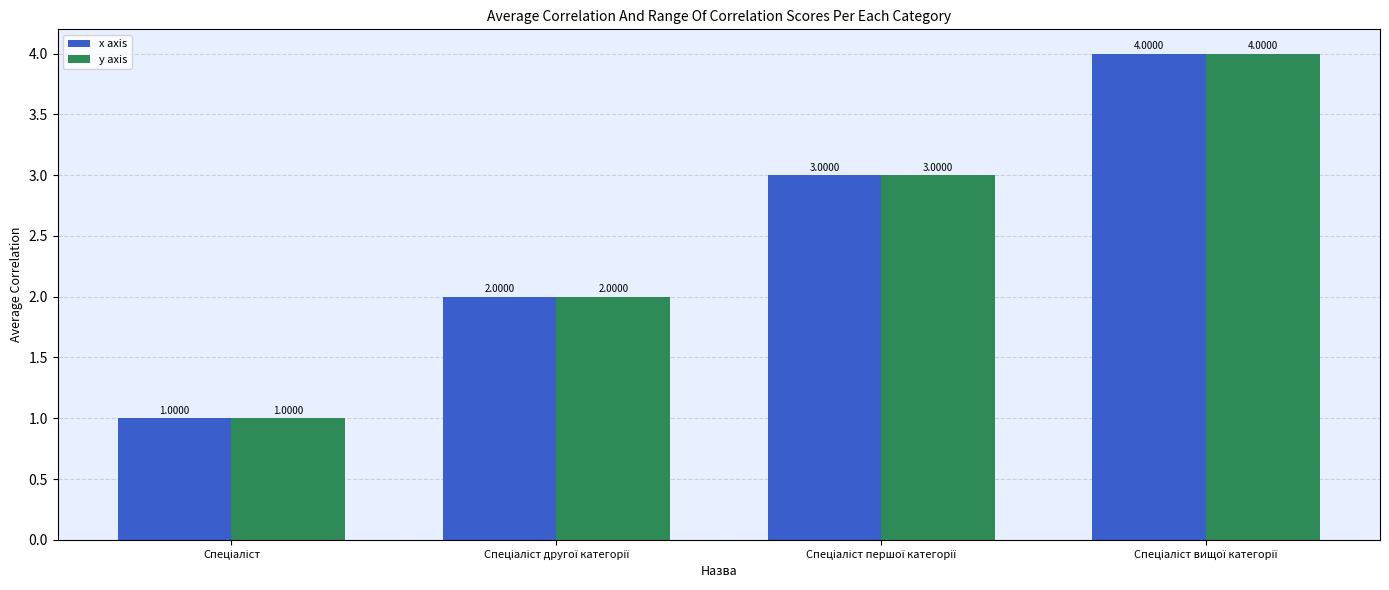

What is the difference between the maximum and minimum values in the y axis series?

3